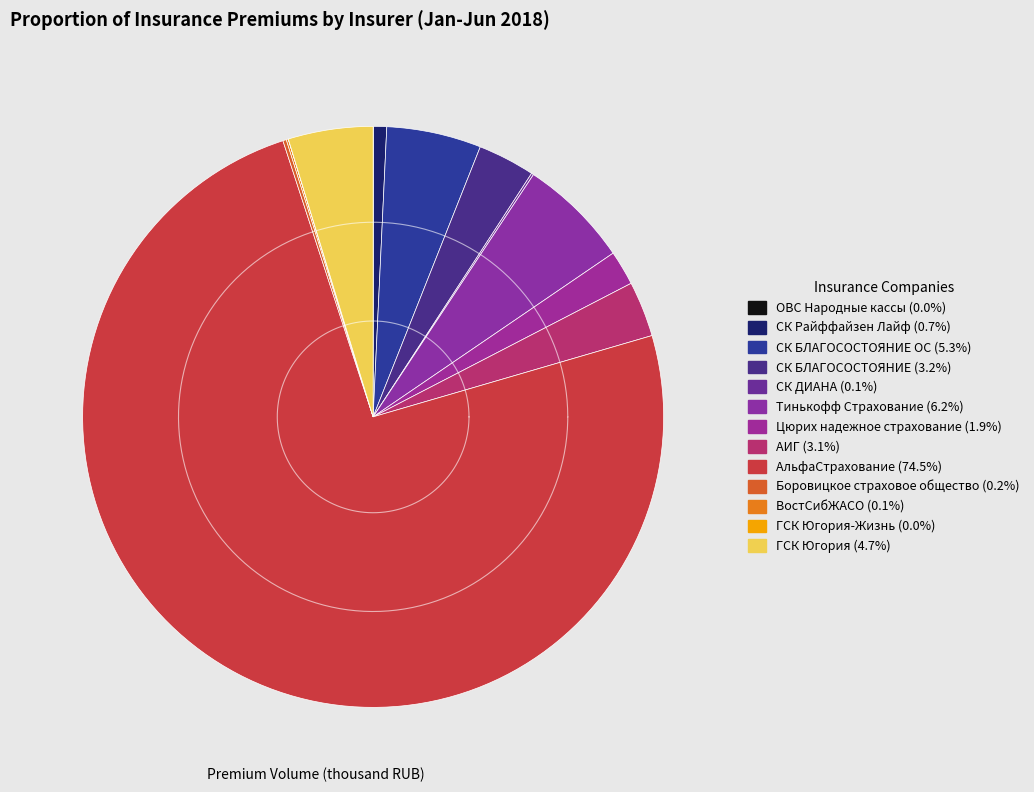

What percentage is the СК Райффайзен Лайф slice, to the nearest percent?

1%